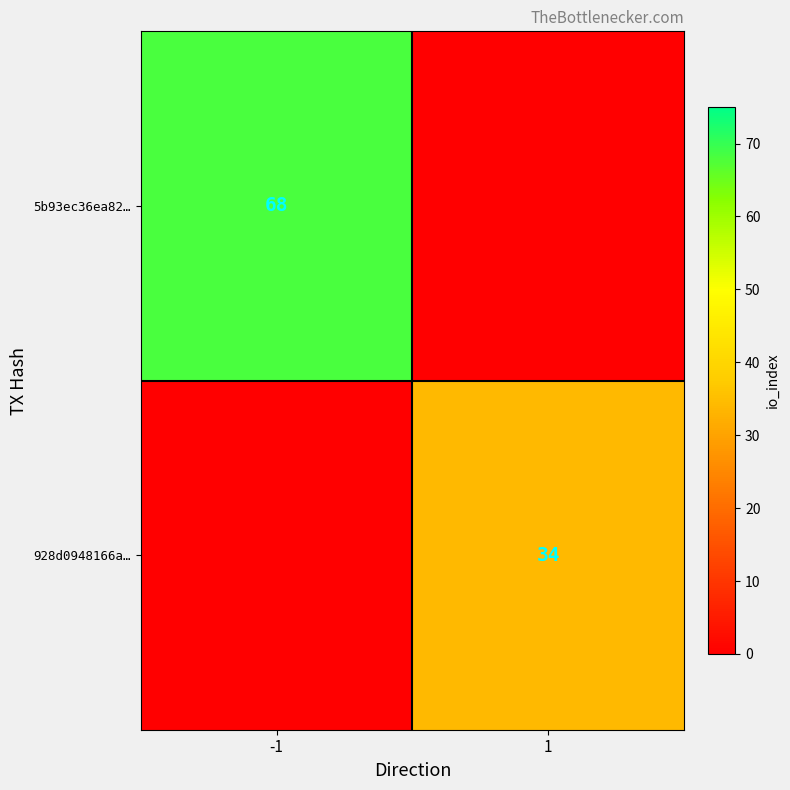

Is it true that 928d0948166a… equals 18 at 1?

False